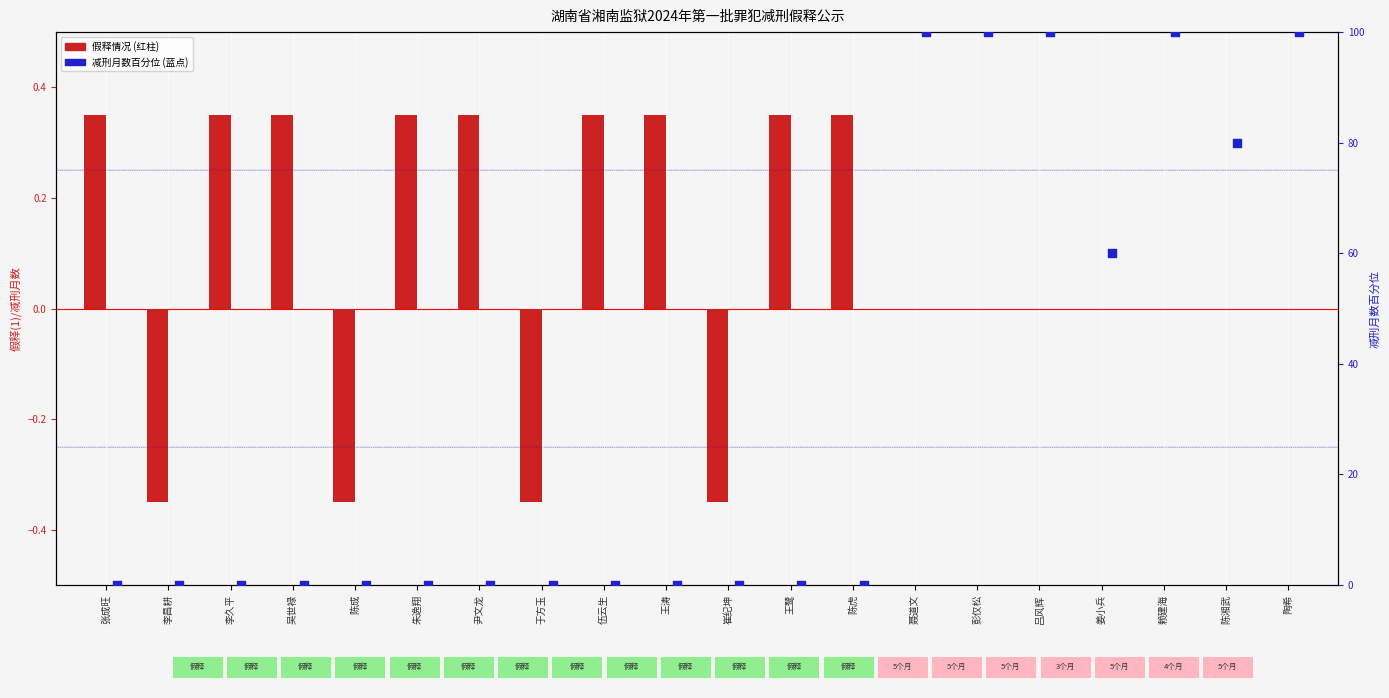

What is the total value across all series at 陶希?

100.0